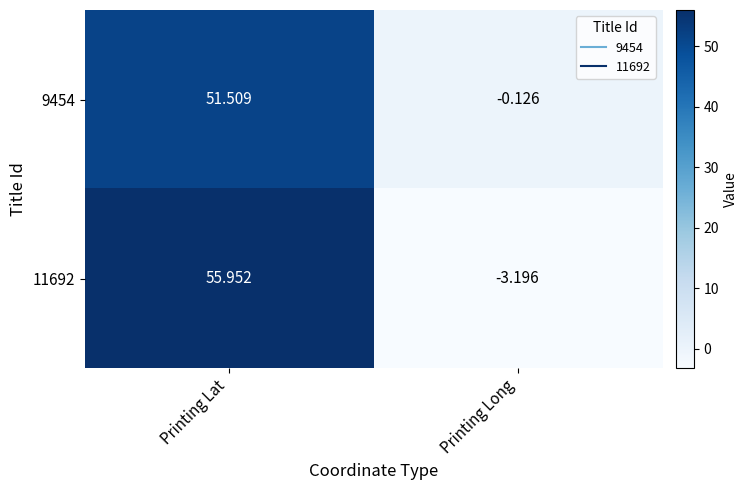

List the series in order of their peak value, highest first.

11692, 9454